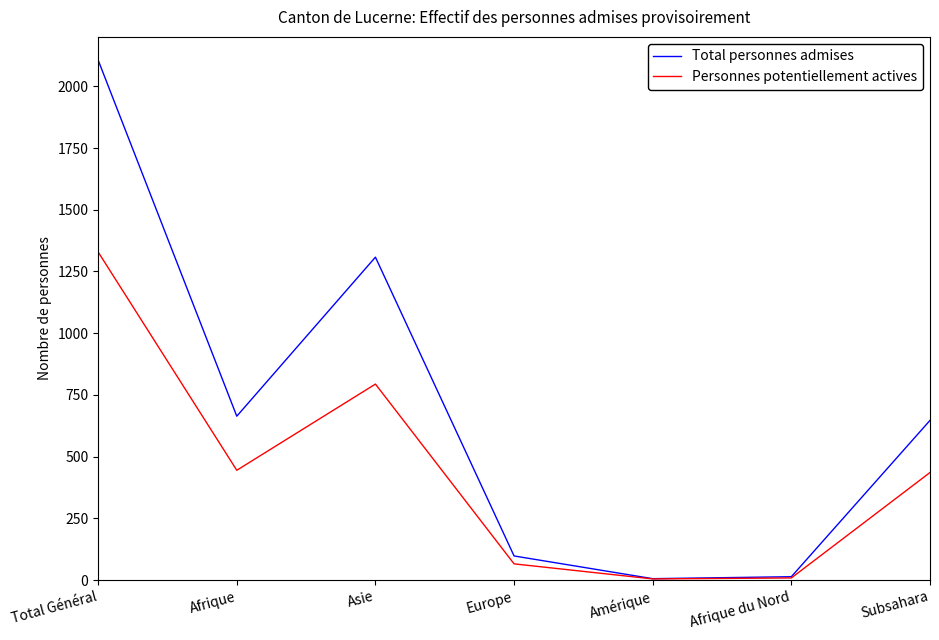

At which category is the sum across all series the highest?

Total Général